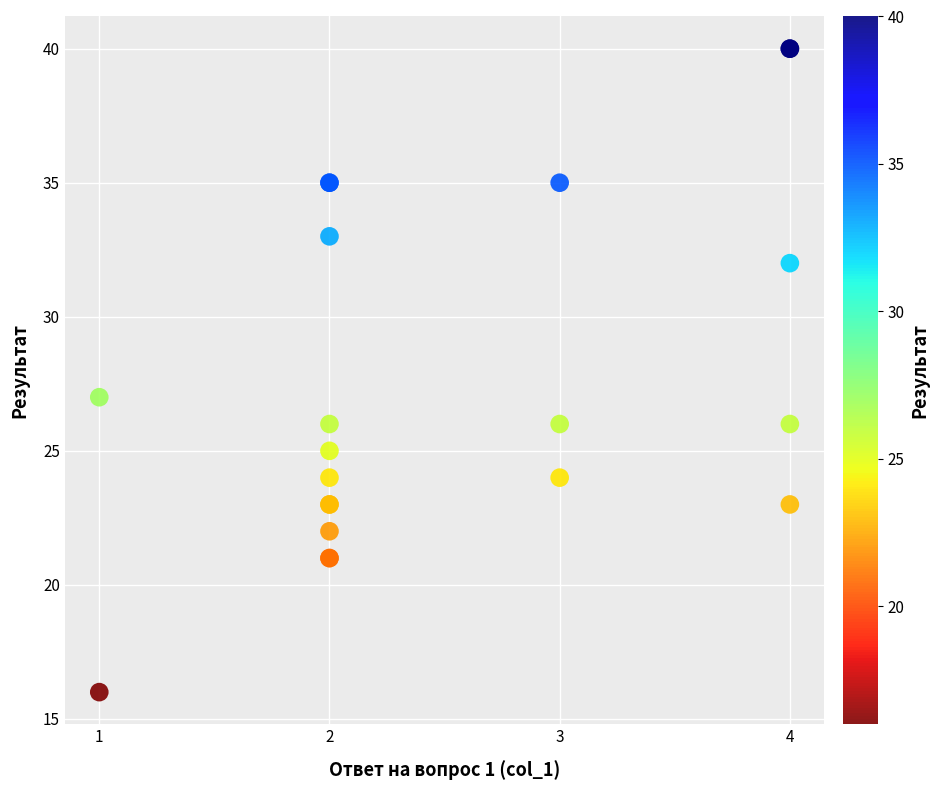

What Y value in the scatter plot is closest to 28?

27